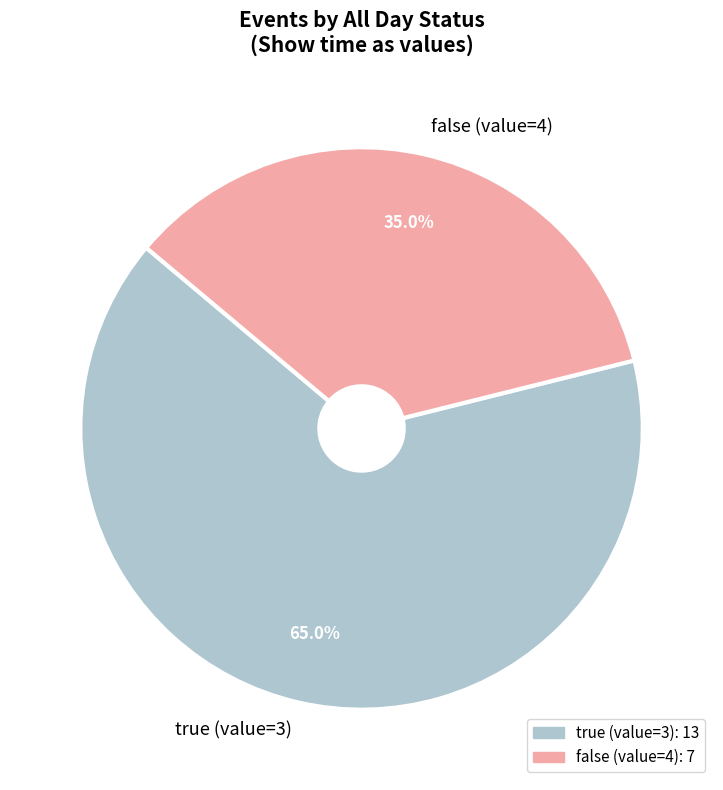

What is the smallest slice in the pie chart?

false (value=4)